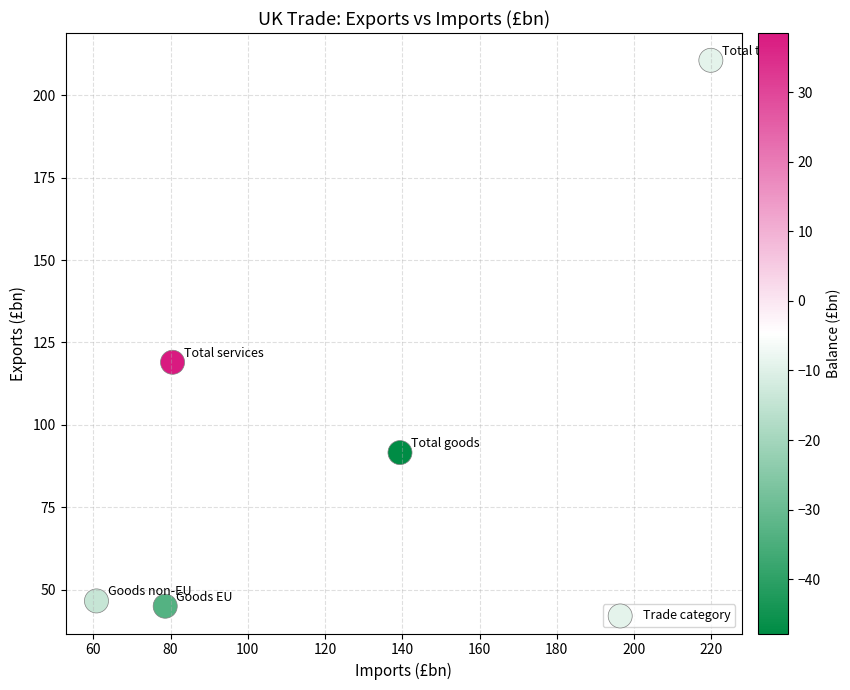

What is the range of X values (max minus min)?

159.1